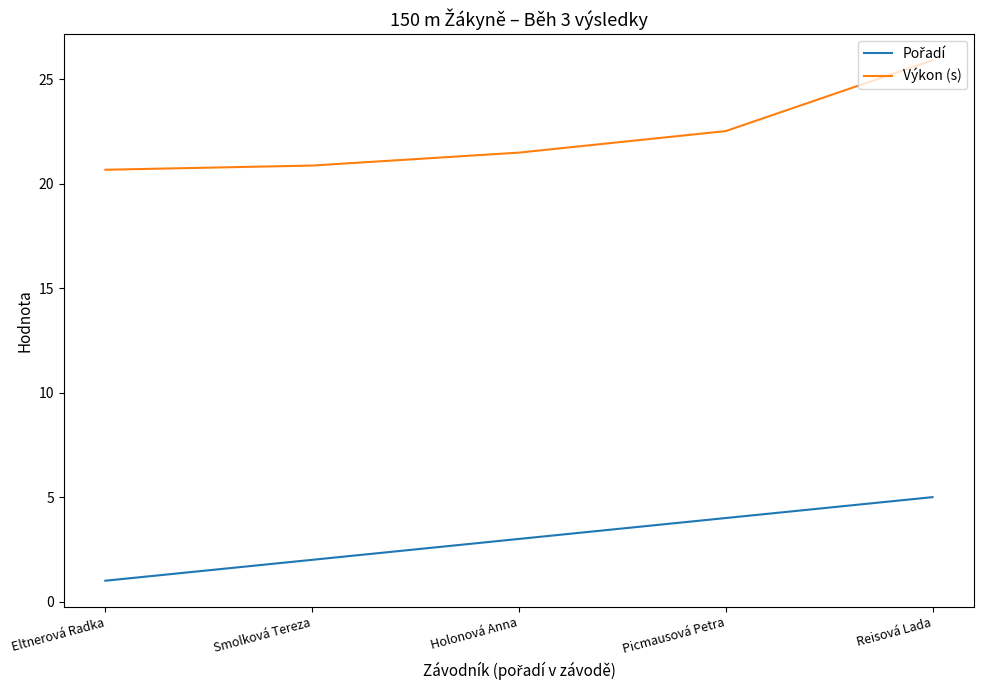

What is the spread (max minus min) of values at Smolková Tereza?

18.9